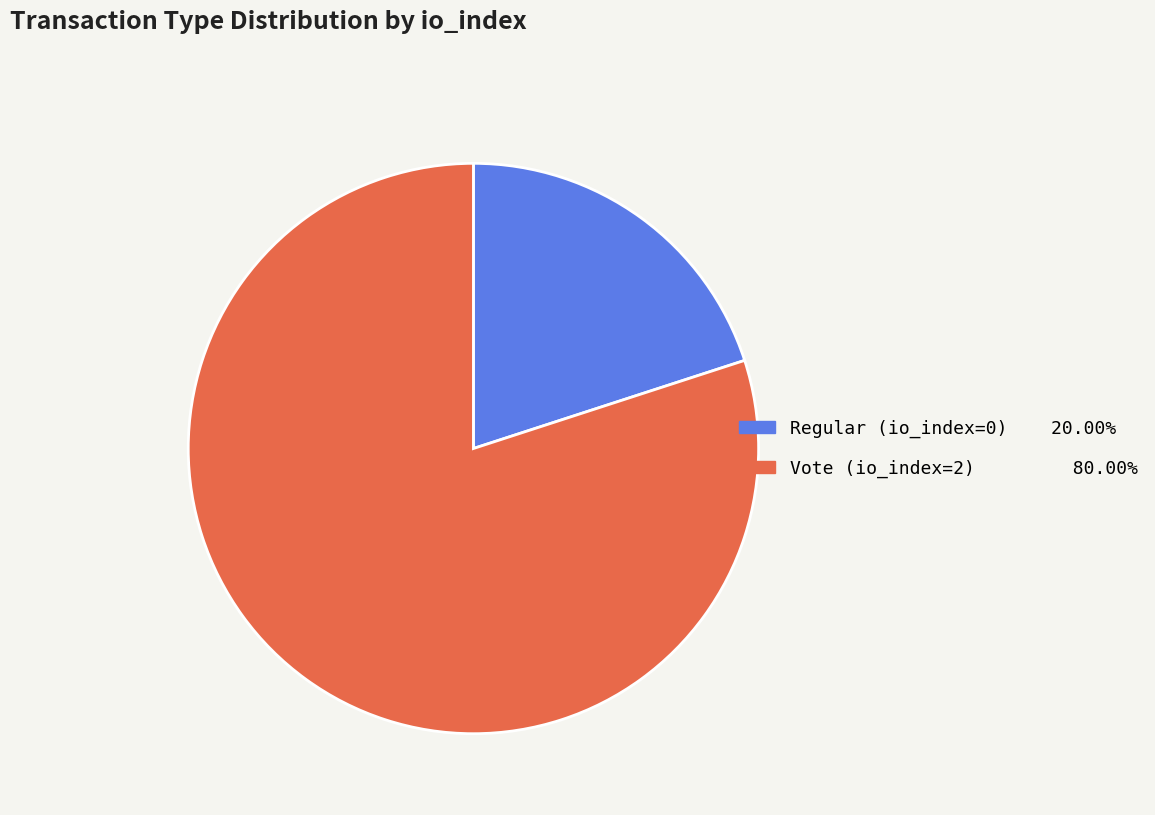

Which category has the smallest portion of the pie?

Regular (io_index=0)